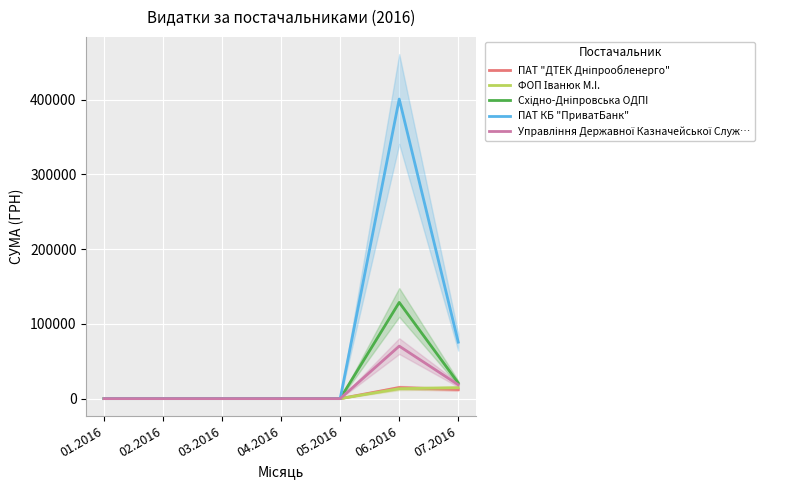

Count the number of categories in the chart.

7